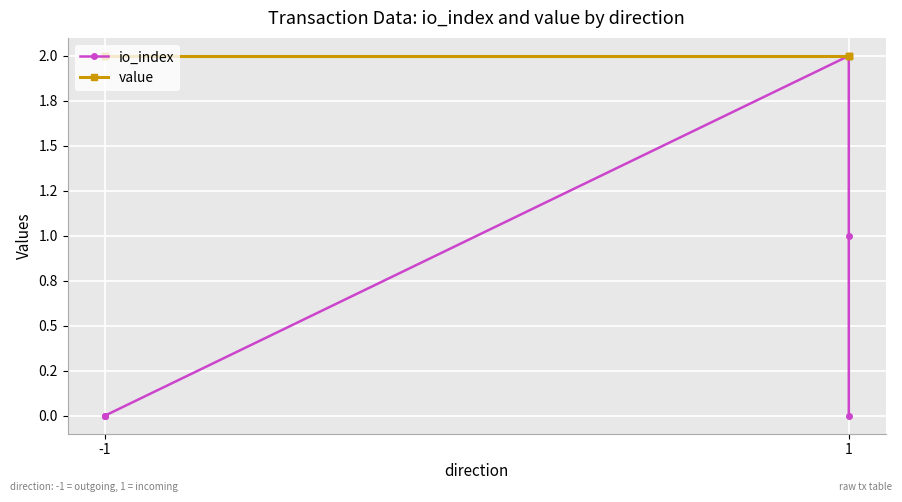

True or false: value and io_index intersect in this chart.

False